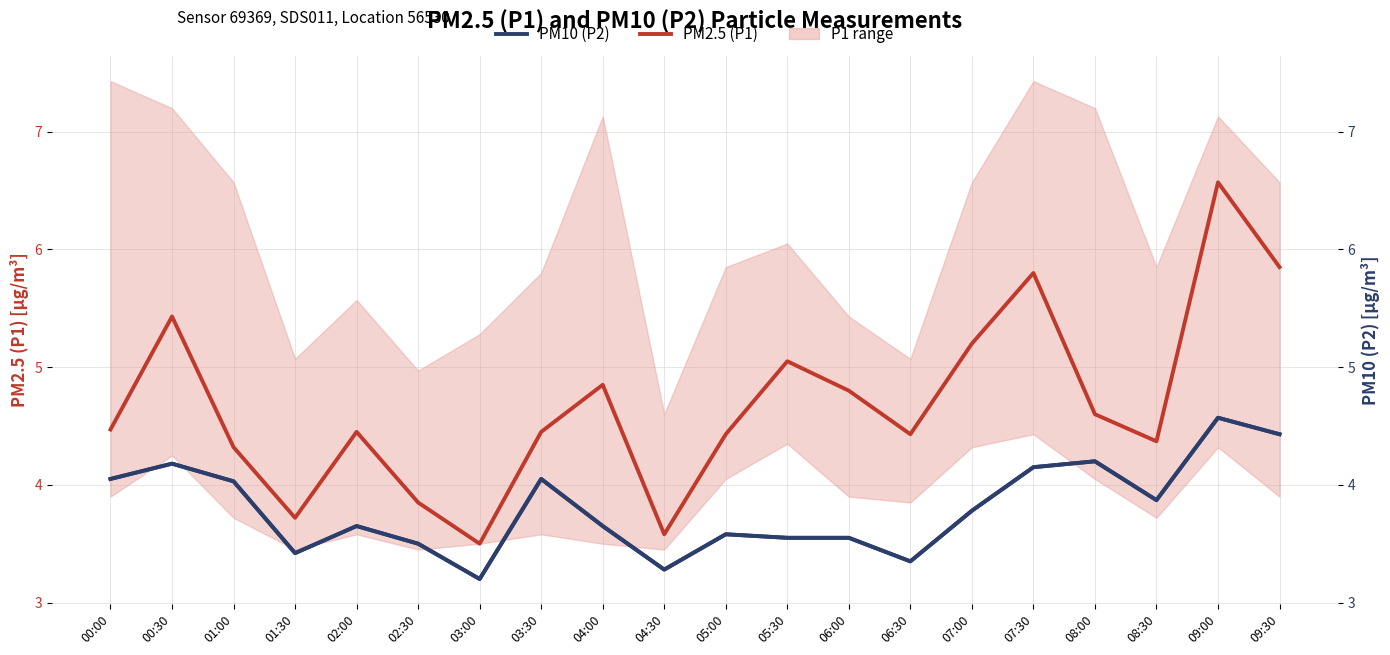

True or false: PM10 (P2) and PM2.5 (P1) intersect in this chart.

False